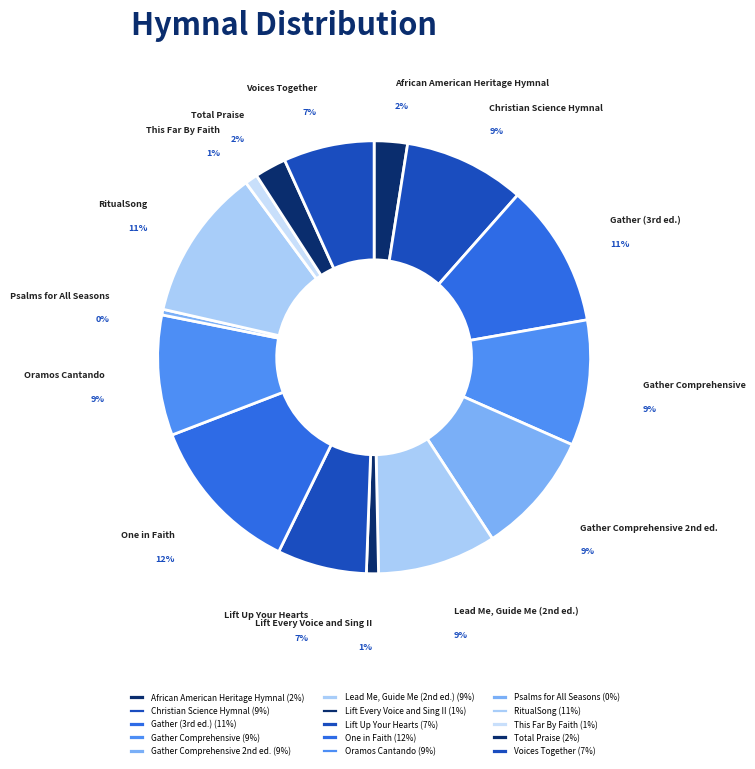

To the nearest percent, what portion does Oramos Cantando represent?

9%